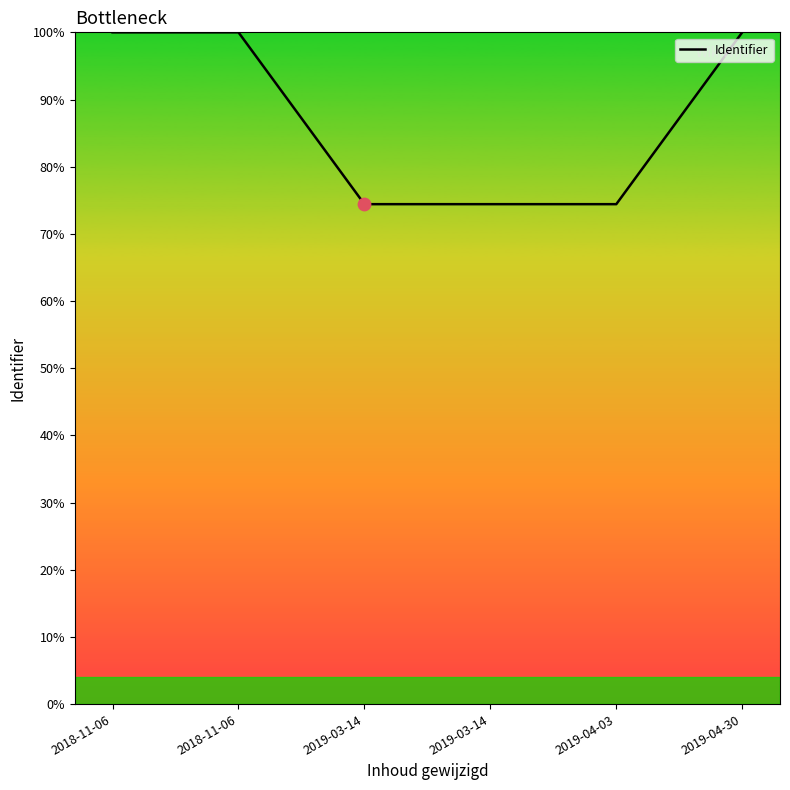

Which has a higher value, 2019-03-14 or 2019-03-14?

2019-03-14